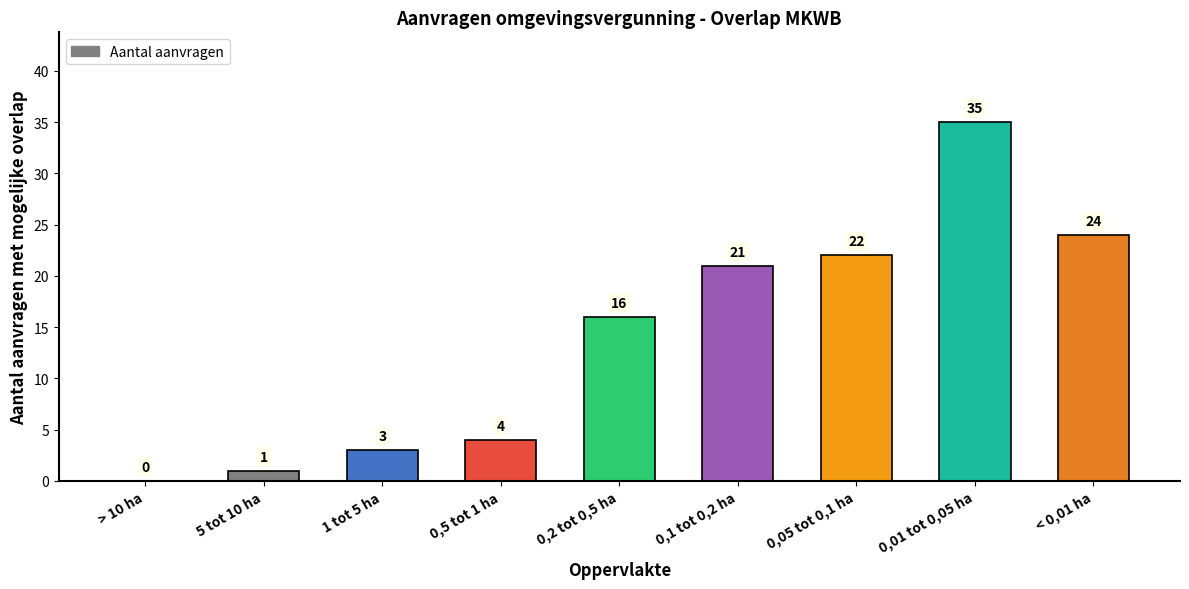

Which has a higher value, 0,01 tot 0,05 ha or 0,1 tot 0,2 ha?

0,01 tot 0,05 ha